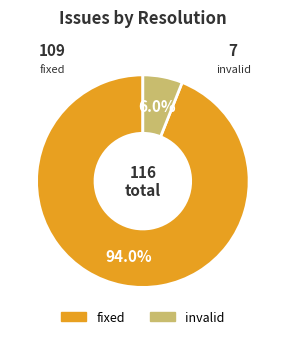

How many segments does this pie chart have?

2